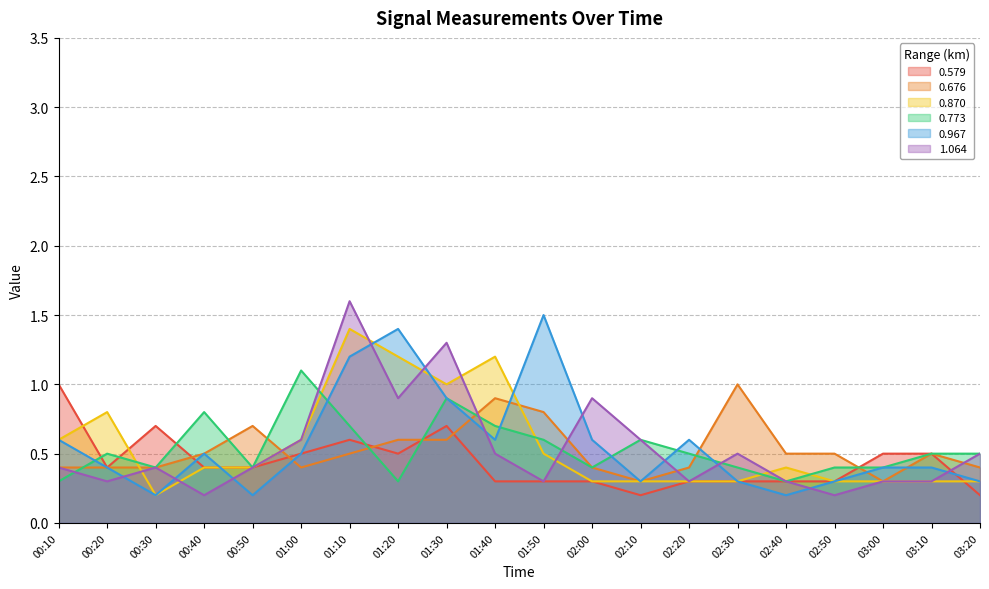

How many interior local valleys does the 0.967 series have?

5